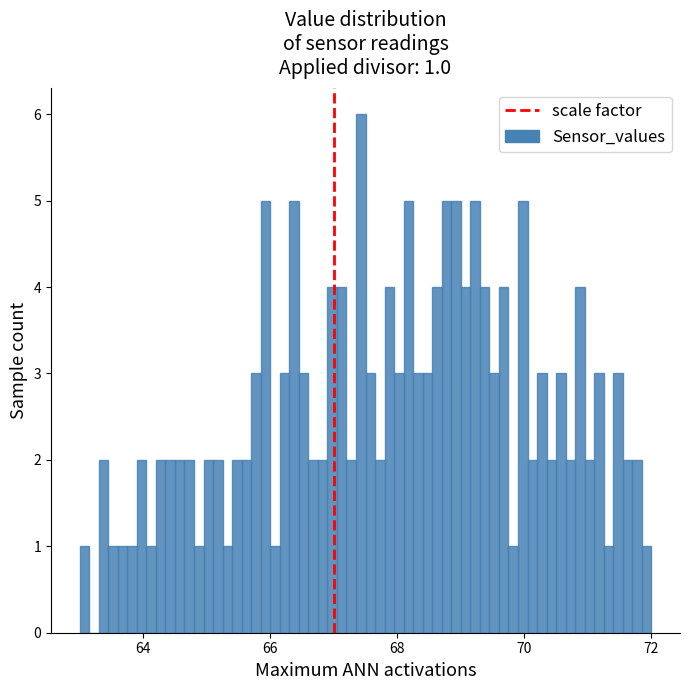

Around what value on the x-axis is the tallest bar? Give the approximate position of its centre, as read against the axis.

67.4